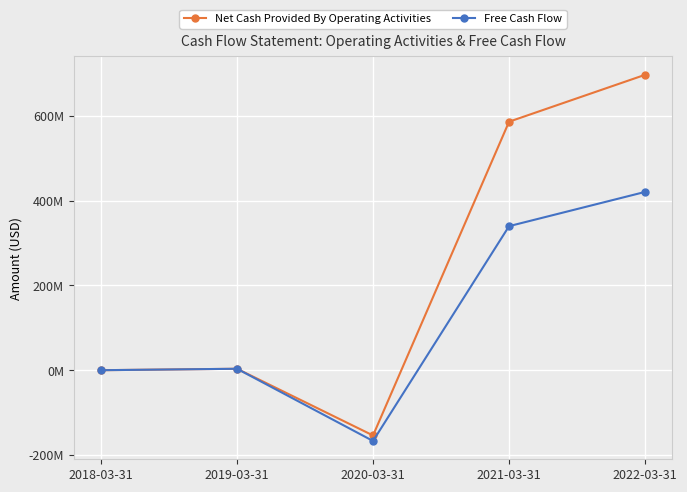

What is the label of the 2nd point from the right?

2021-03-31